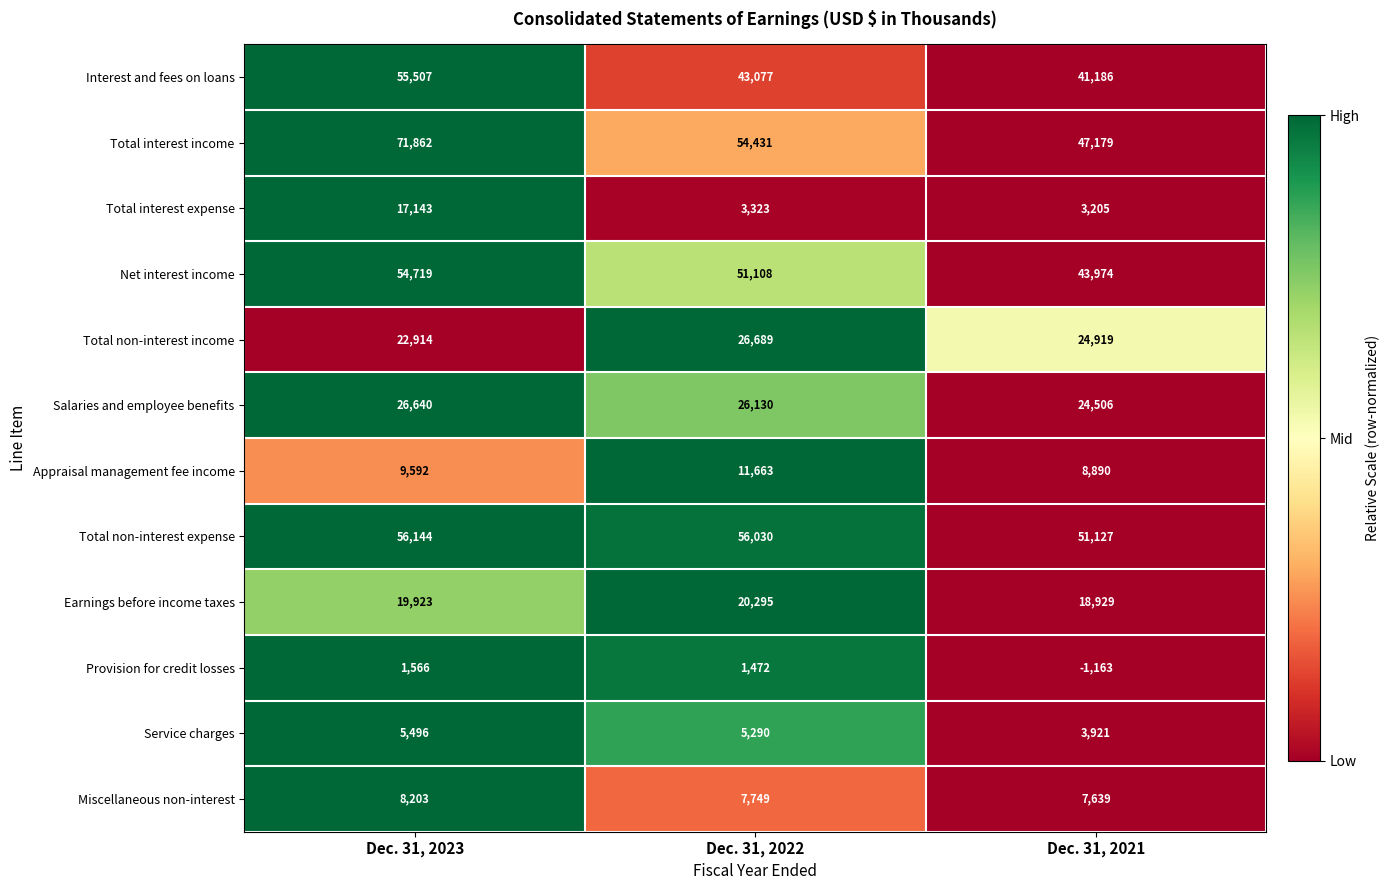

What is the sum of all Provision for credit losses values?

1875